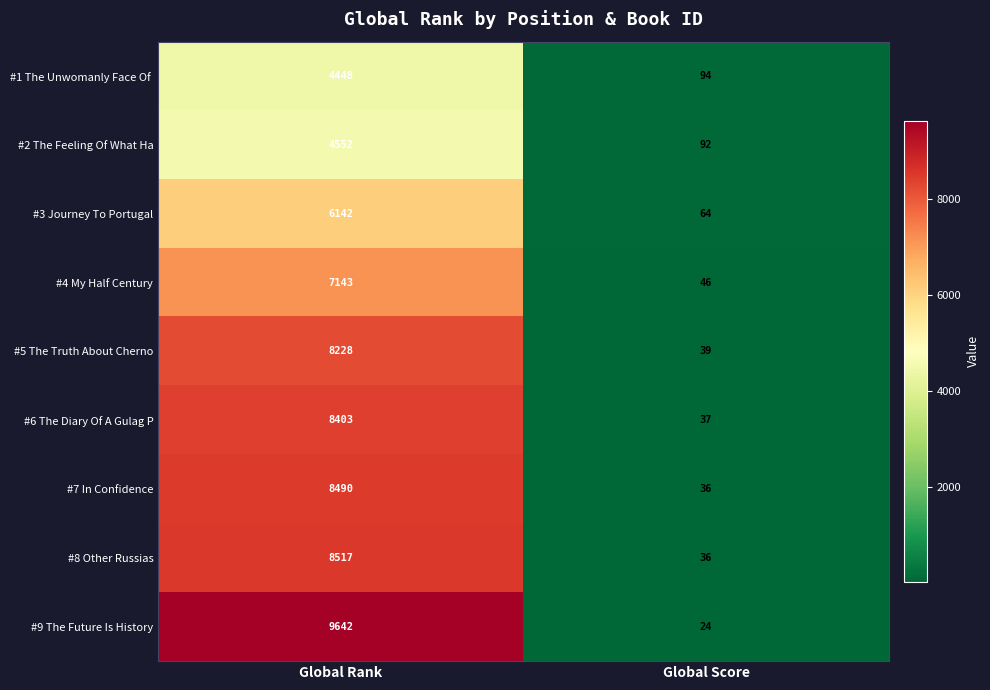

Which series has the largest range (max minus min)?

#9 The Future Is History